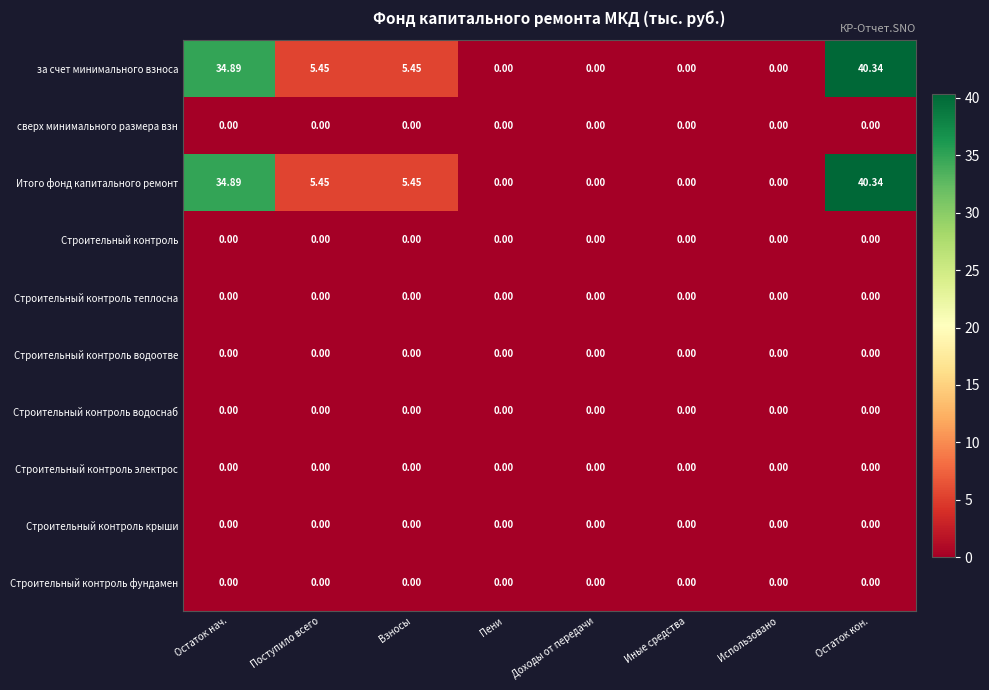

Count the number of data series in this chart.

10